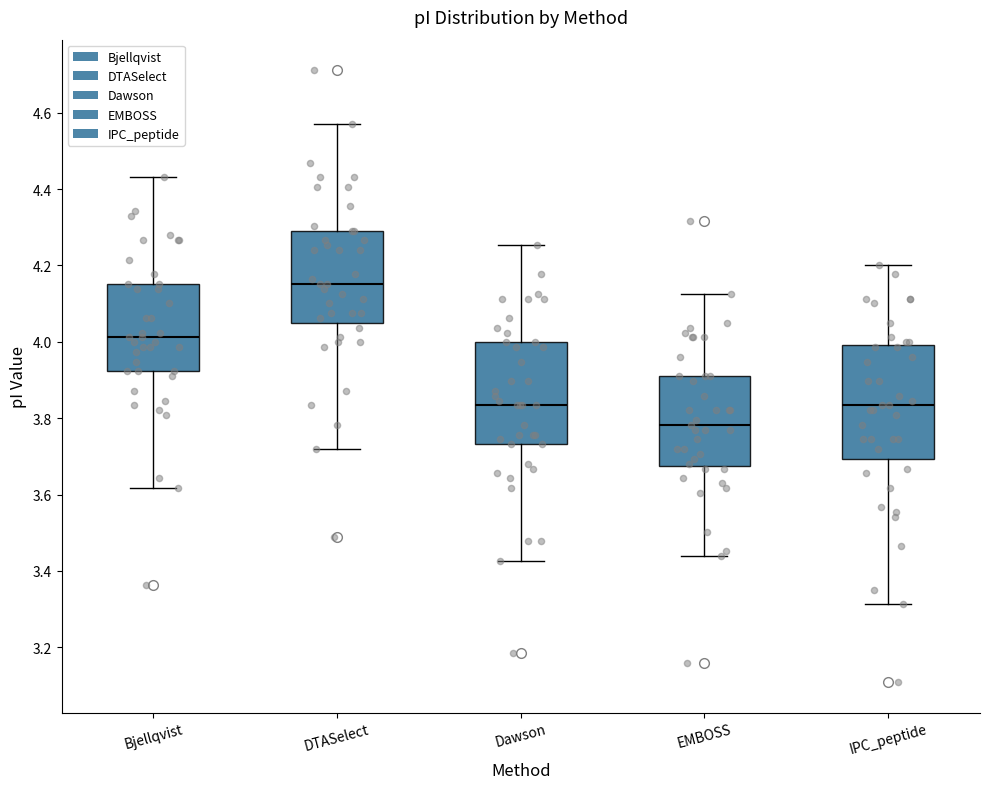

Which box has the lowest median line?

EMBOSS